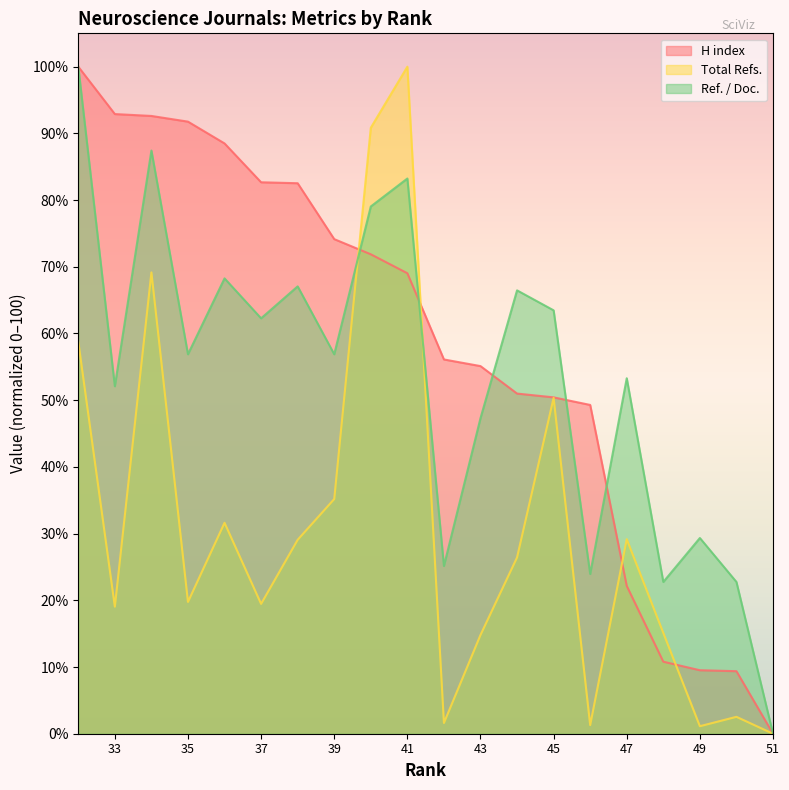

At which category is the sum across all series the highest?

32